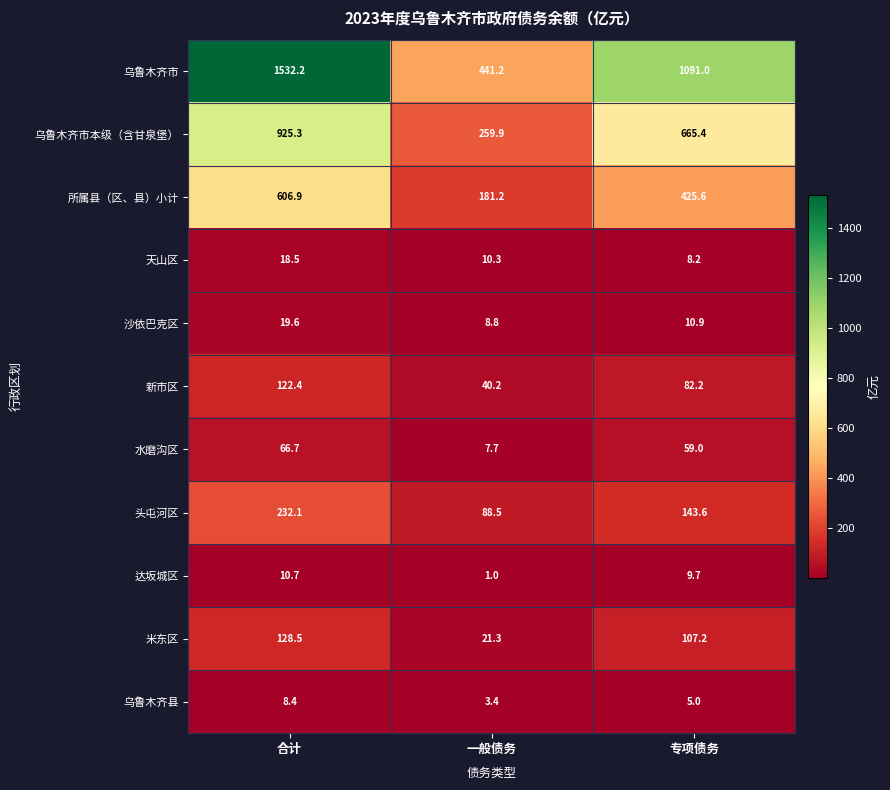

Which series has the largest total across all categories?

乌鲁木齐市